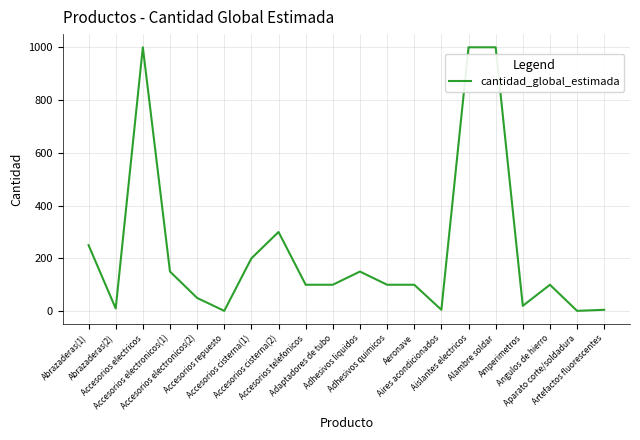

How many categories are shown in the chart?

20